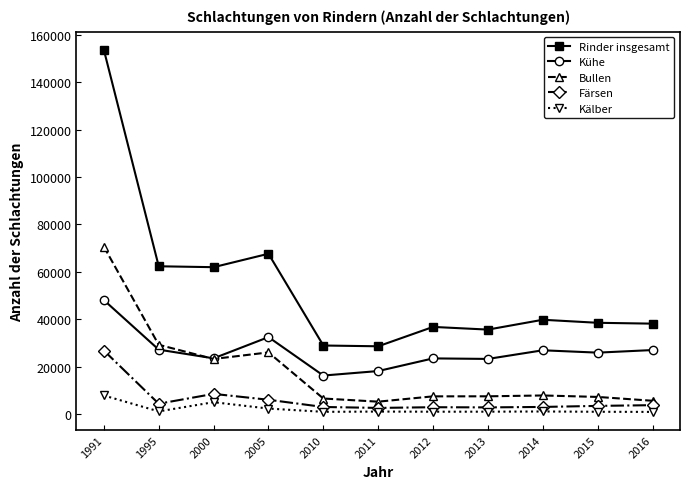

Count the number of categories in the chart.

11